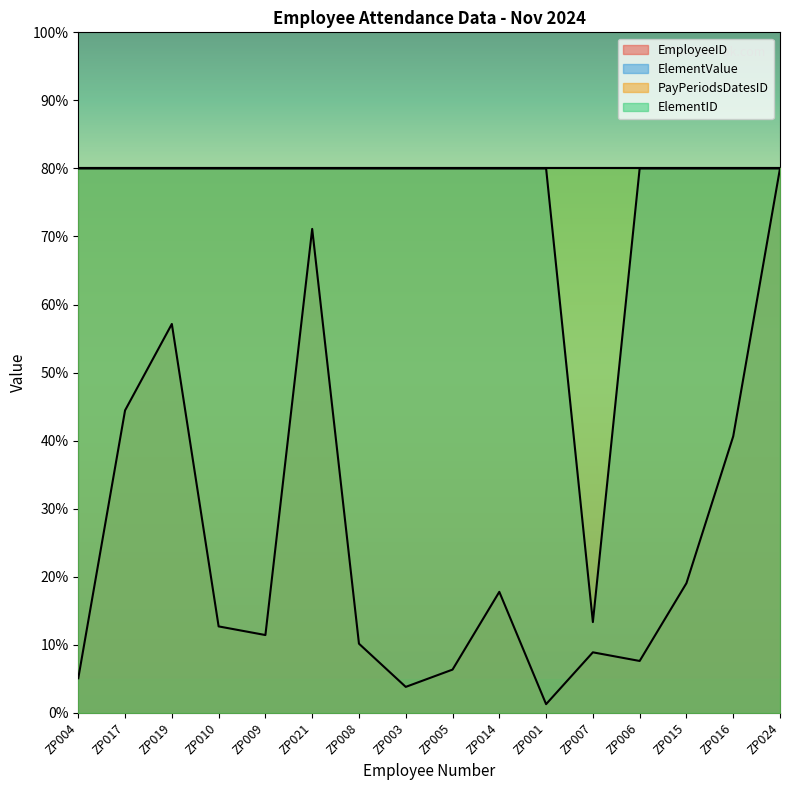

Which series changed the most between ZP019 and ZP016?

EmployeeID